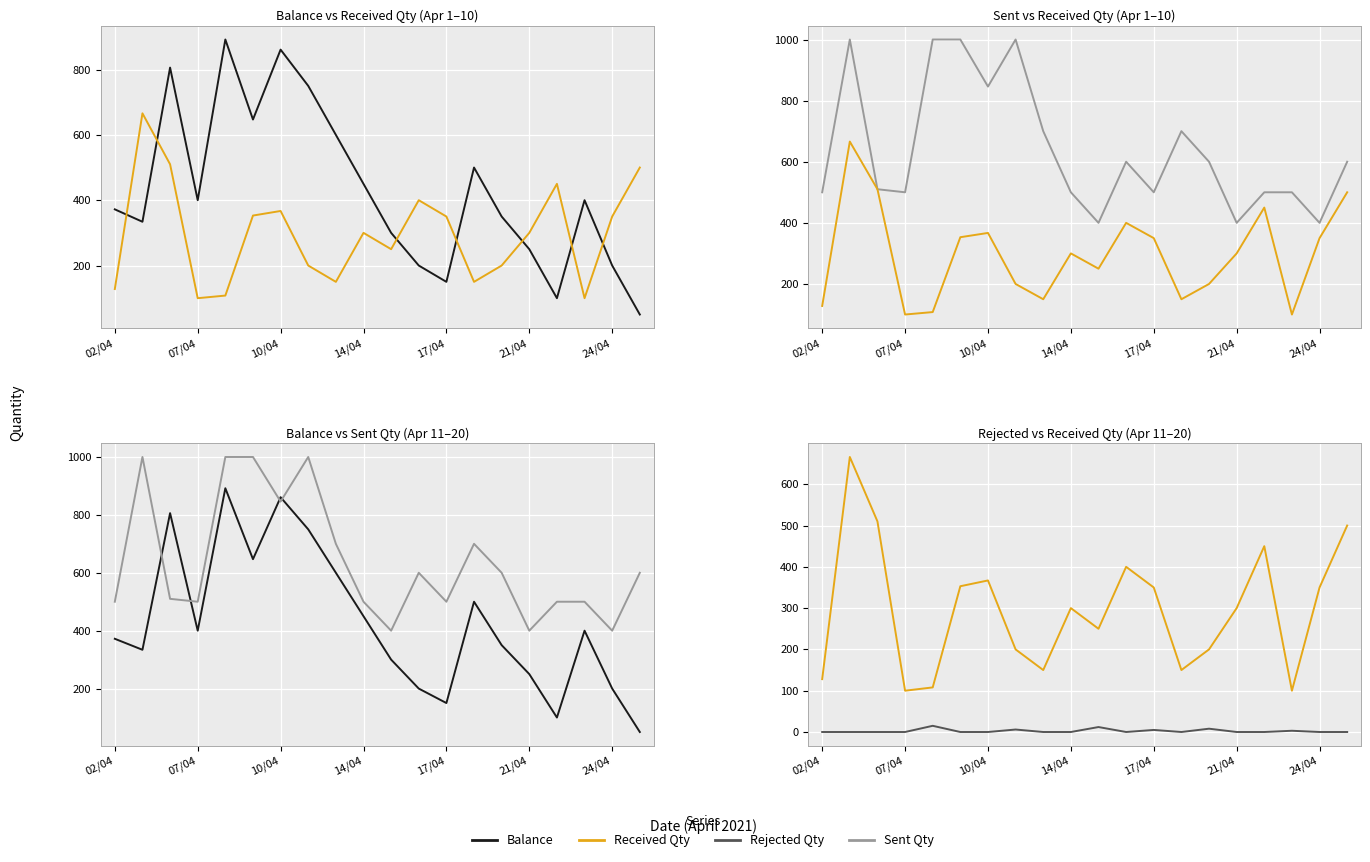

The value of Received Qty at 21/04 is 184. True or false?

False